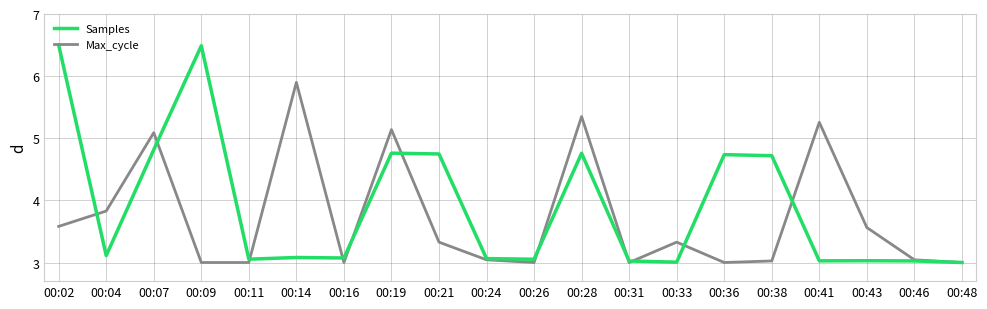

At which label does Max_cycle reach its peak?

00:14